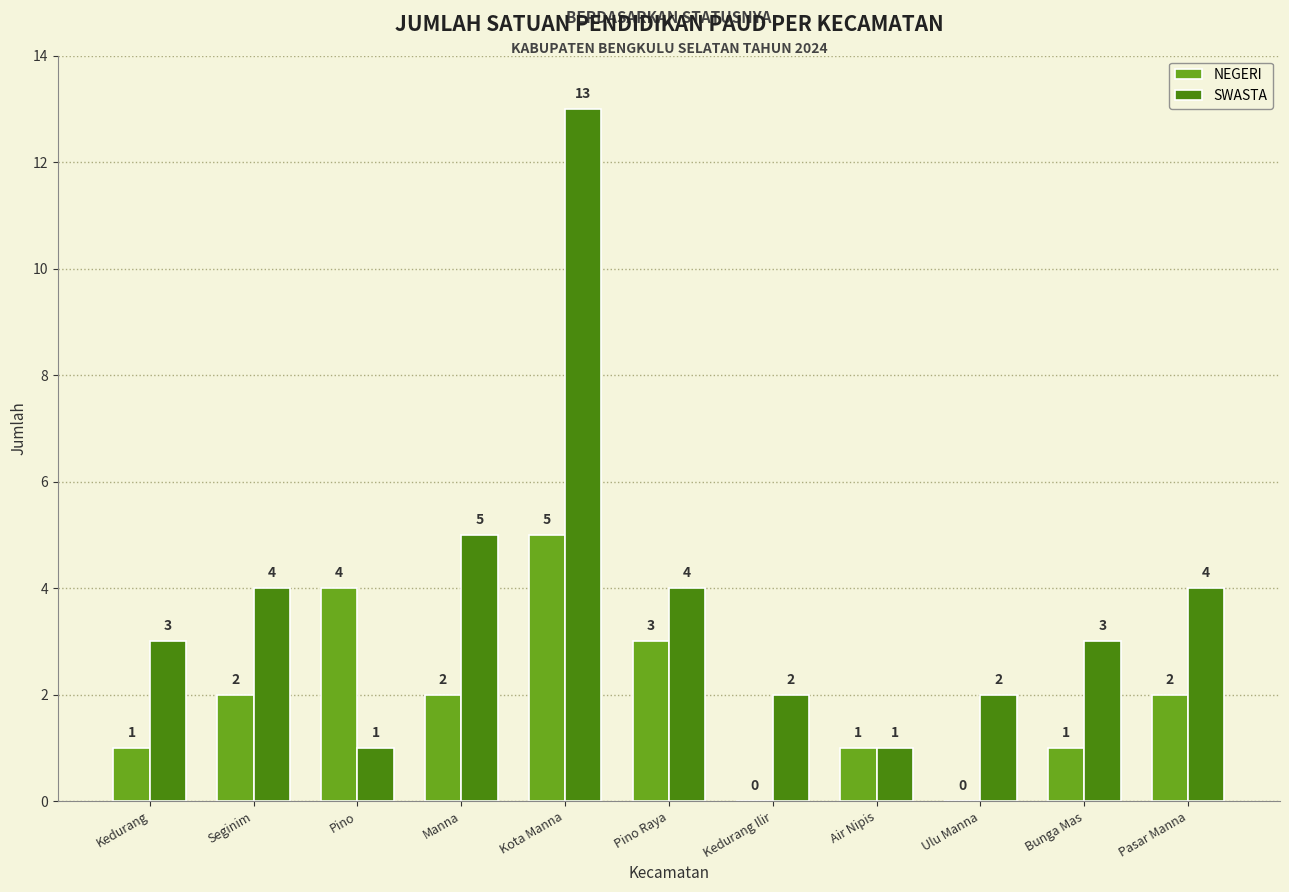

What is the total value across all series at Manna?

7